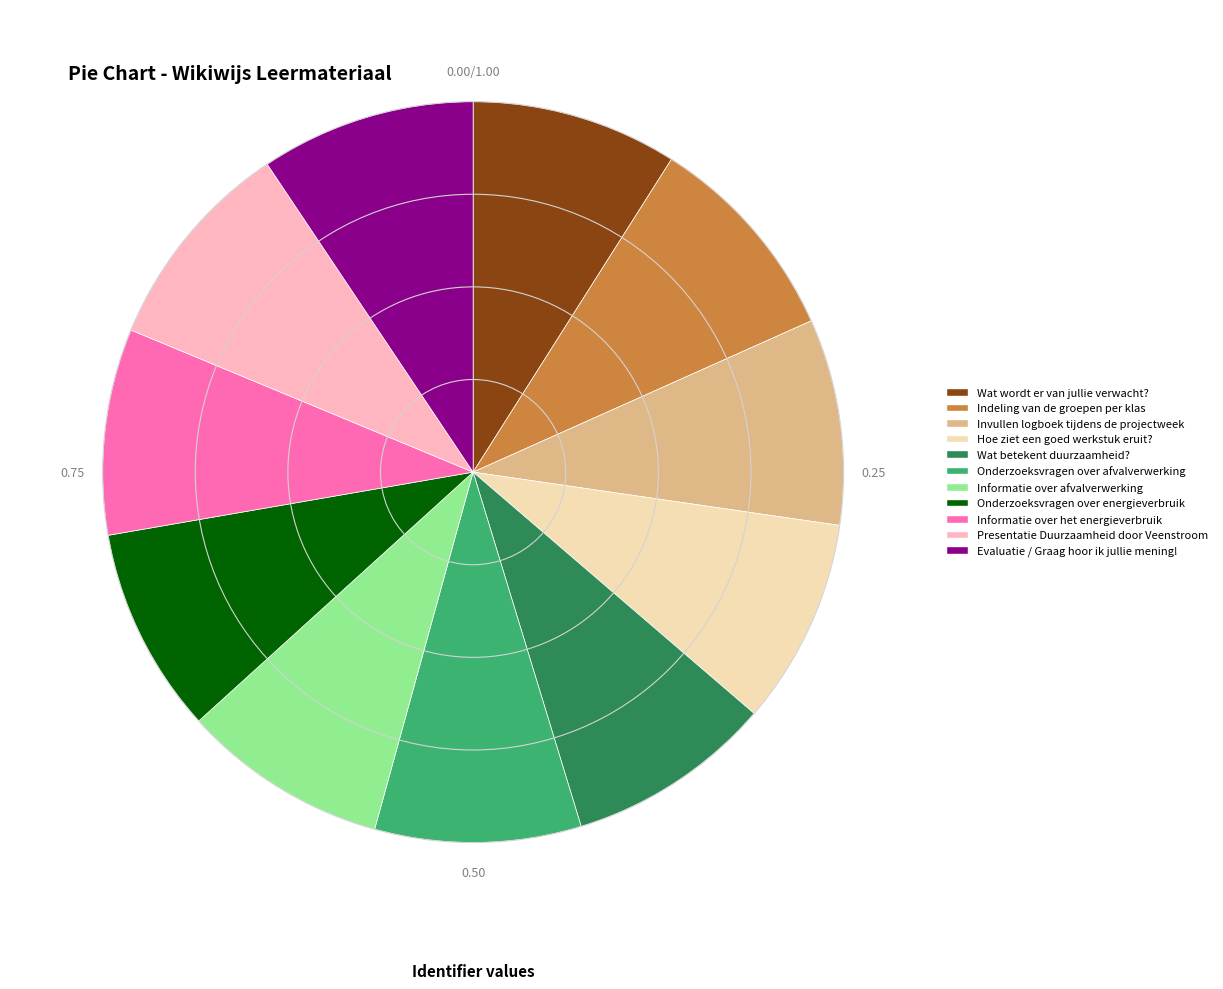

Is the sum of Invullen logboek tijdens de projectweek and Informatie over het energieverbruik greater than half?

No